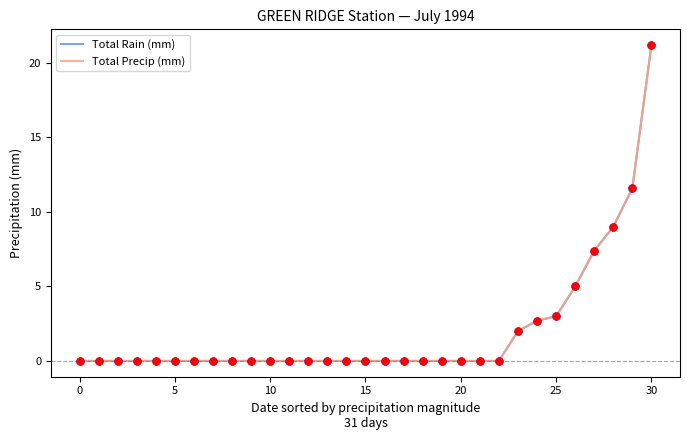

Which series has the largest total across all categories?

Total Rain (mm)